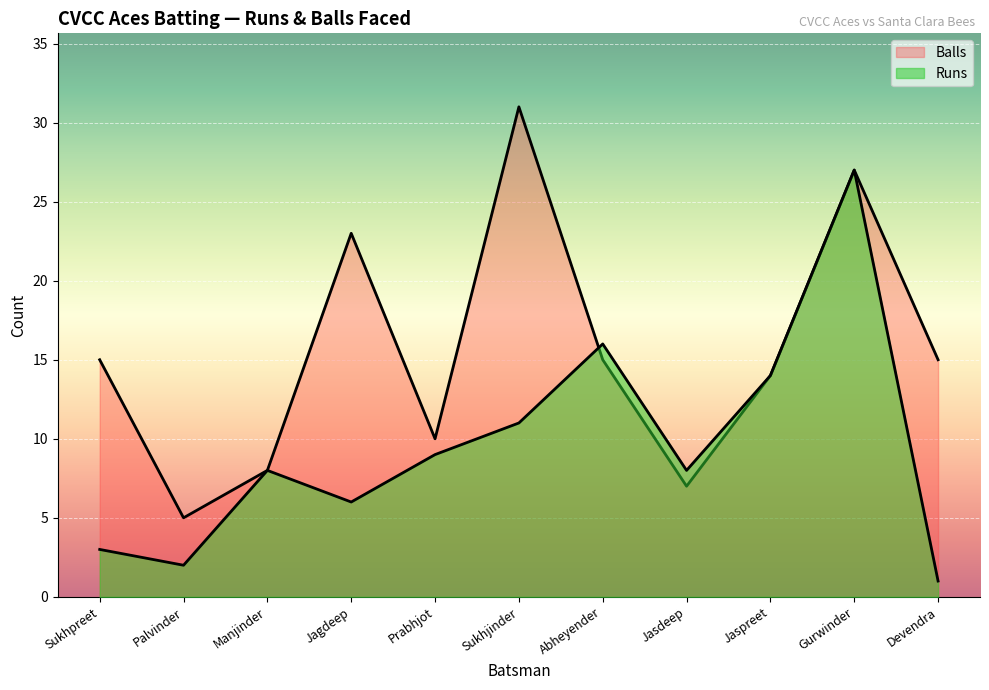

List the series in order of their peak value, lowest first.

Runs, Balls